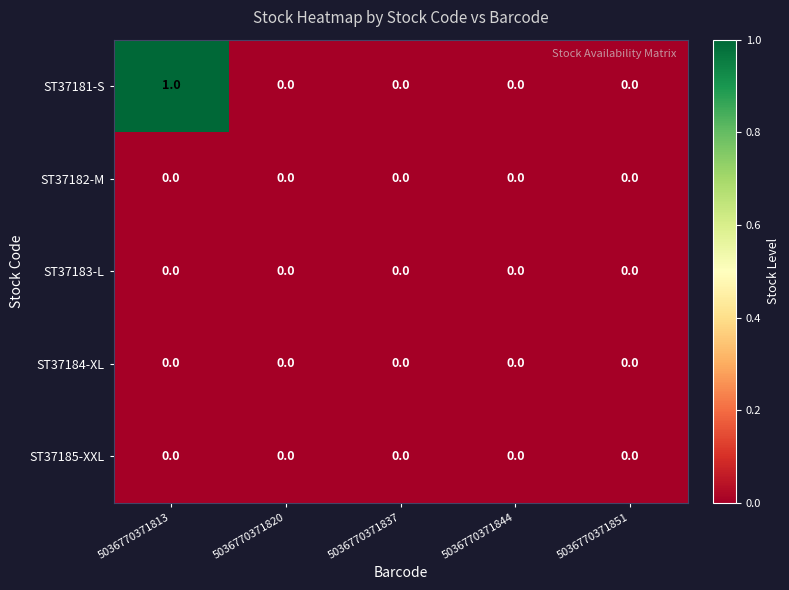

How many ST37181-S values are between 0 and 1?

5